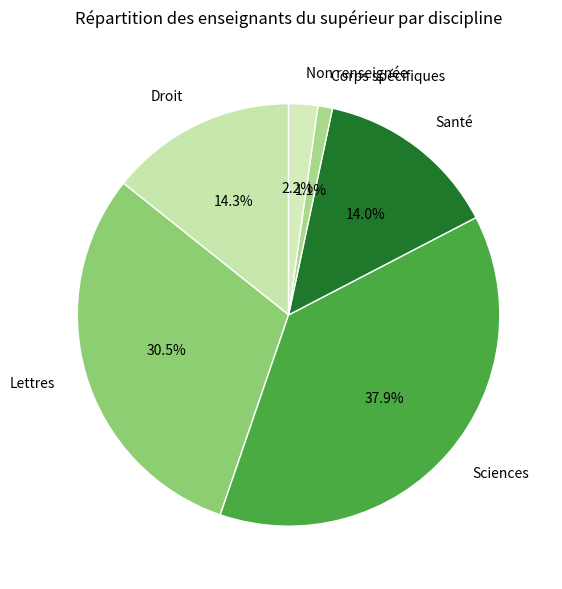

Between Non renseignée and Corps spécifiques, which is larger?

Non renseignée